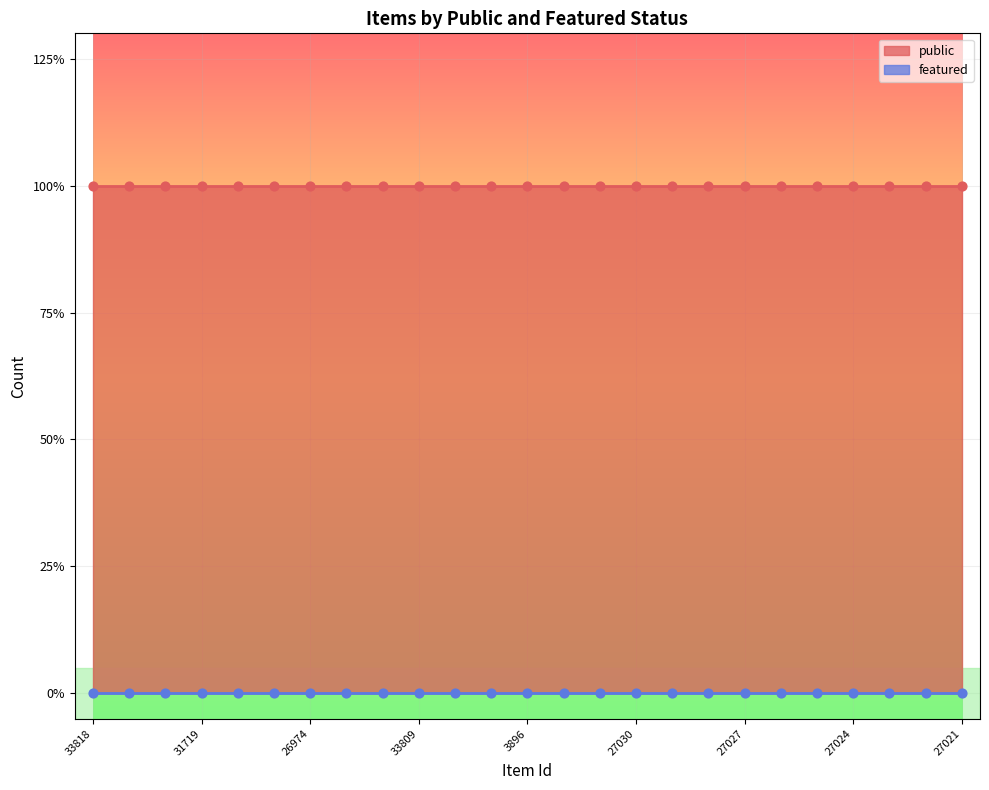

Is the value of public at 20637 greater than the value of featured at 27027?

Yes